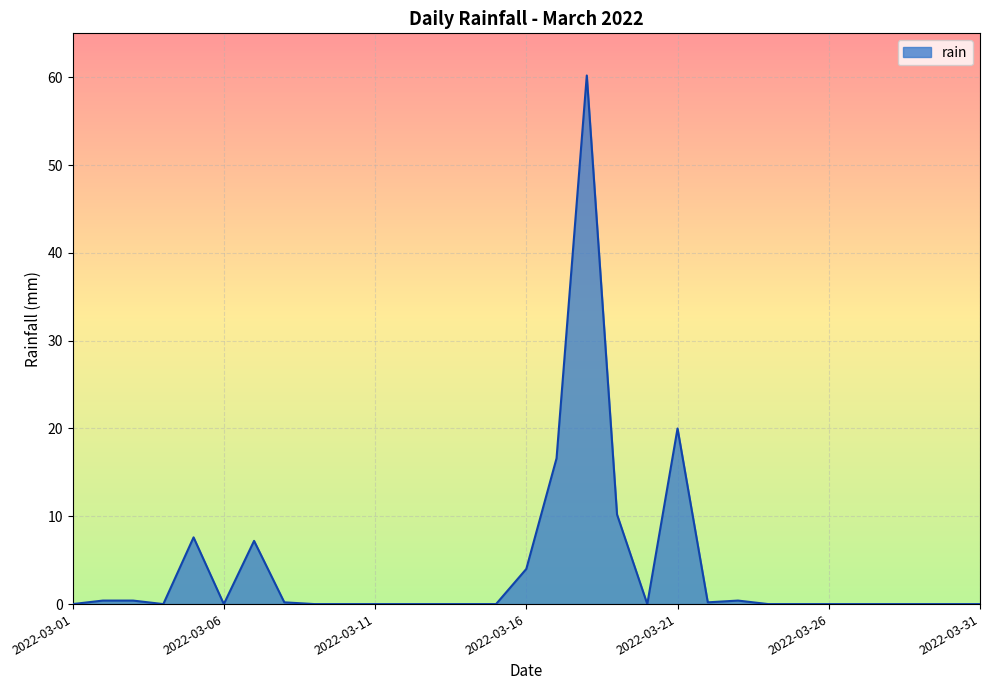

What is the difference between the maximum and minimum values?

60.2